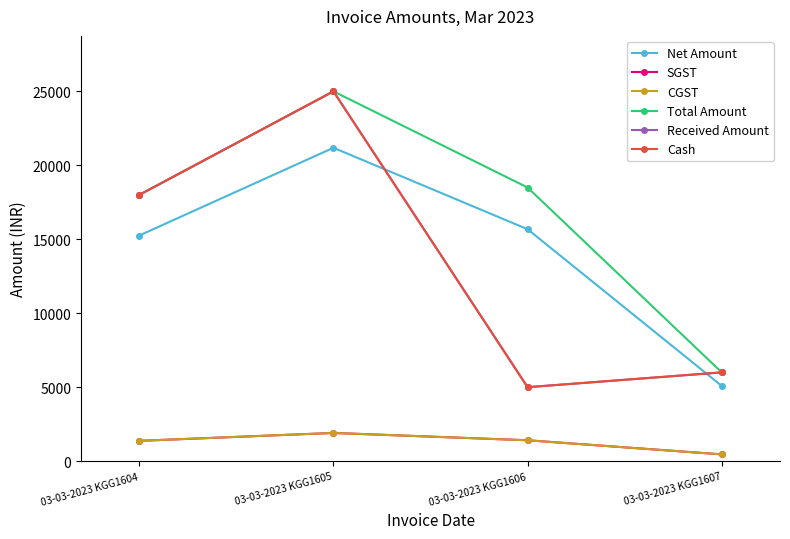

Where is the first local maximum for Net Amount?

03-03-2023 KGG1605